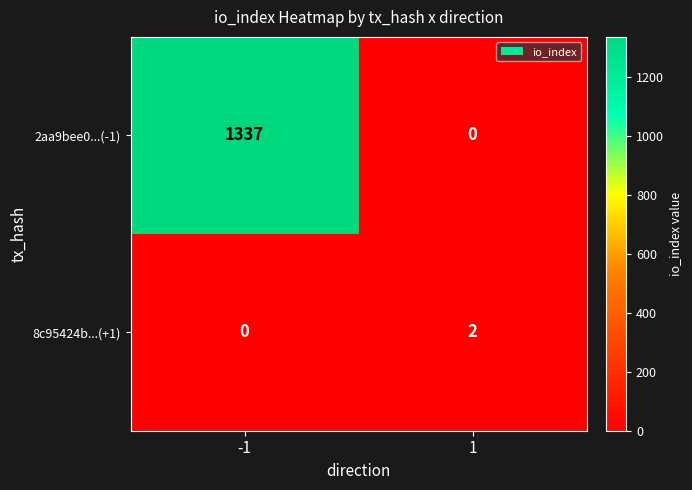

Reading left to right, what are all the values shown in this chart?

2aa9bee0...(-1): -1=1337	1=0
8c95424b...(+1): -1=0	1=2